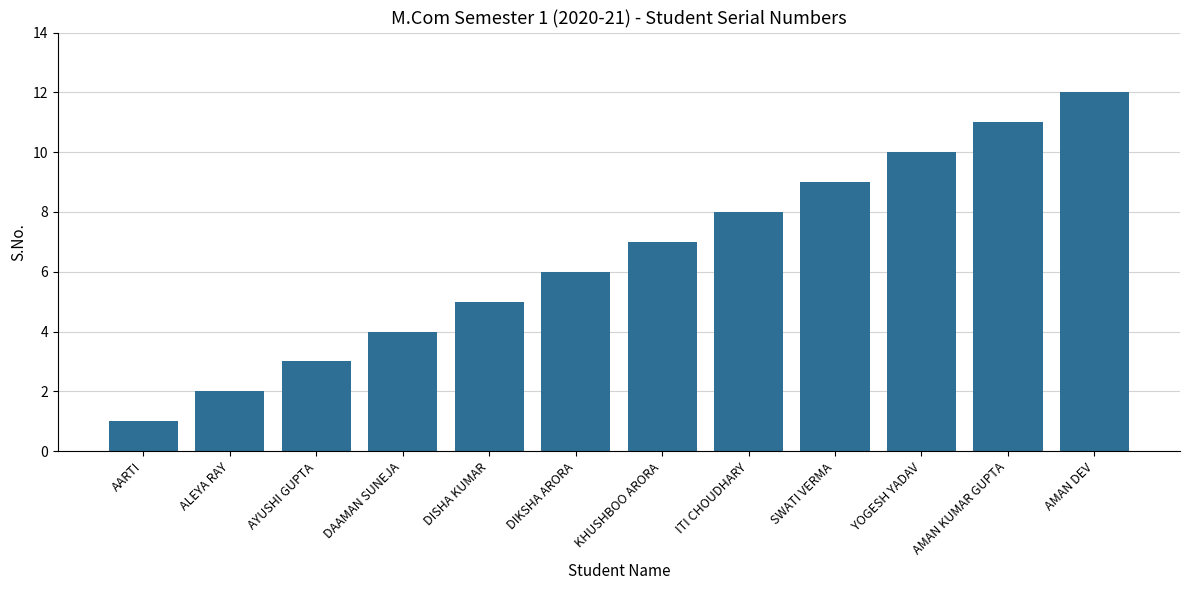

What is the difference between the second highest and second lowest values?

9